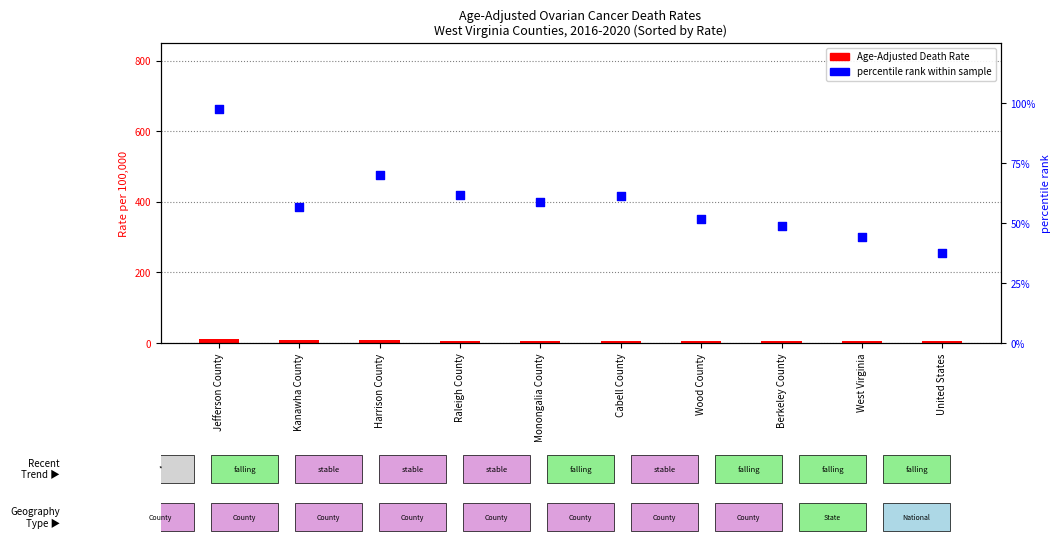

What is the total value across all series at Monongalia County?

65.1